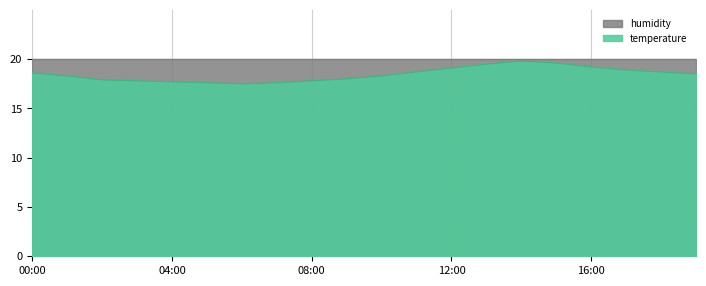

What value does the data have at 09:00?

18.0